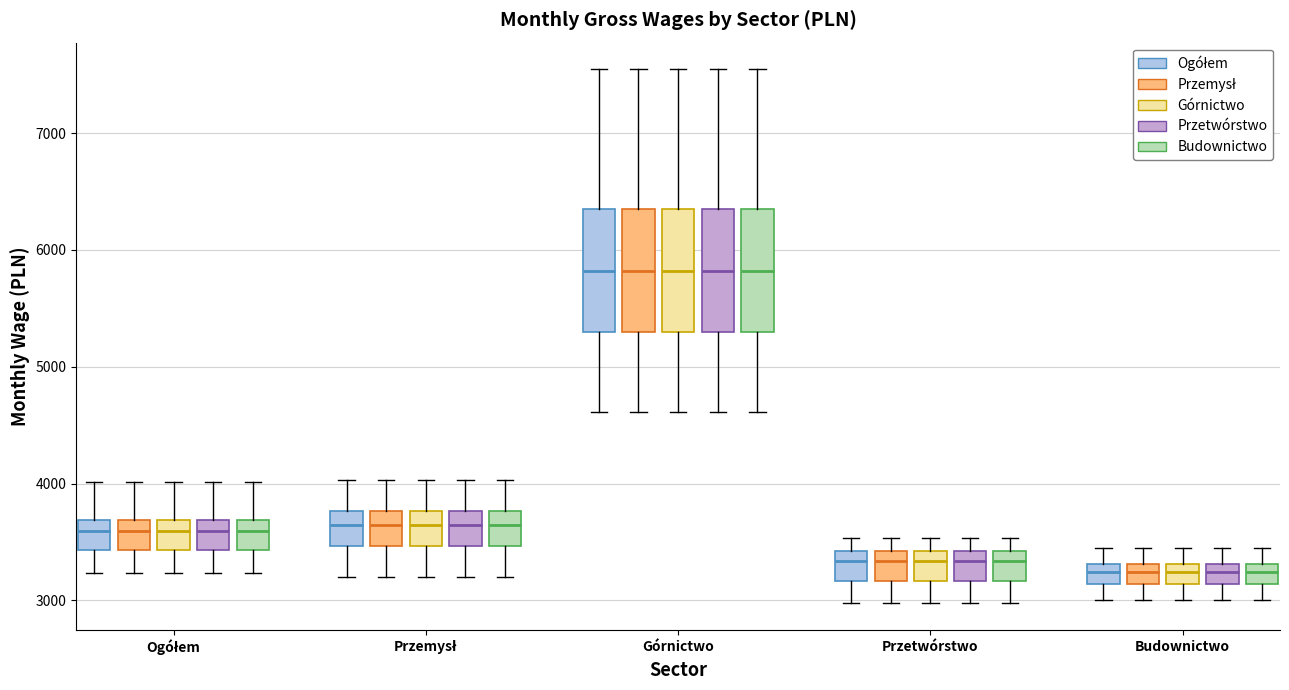

Where does the lower whisker of the box for Budownictwo (Ogółem) end on the y-axis? The values are not printed on the chart, so give them approximately, as read against the axis.

3000